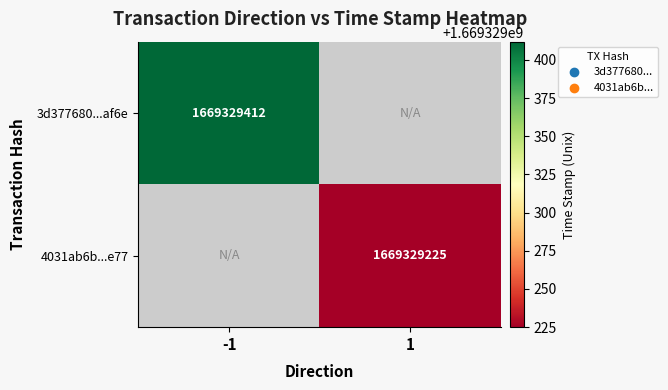

Is the value of 4031ab6b...e77 at 1 greater than the value of 3d377680...af6e at -1?

No